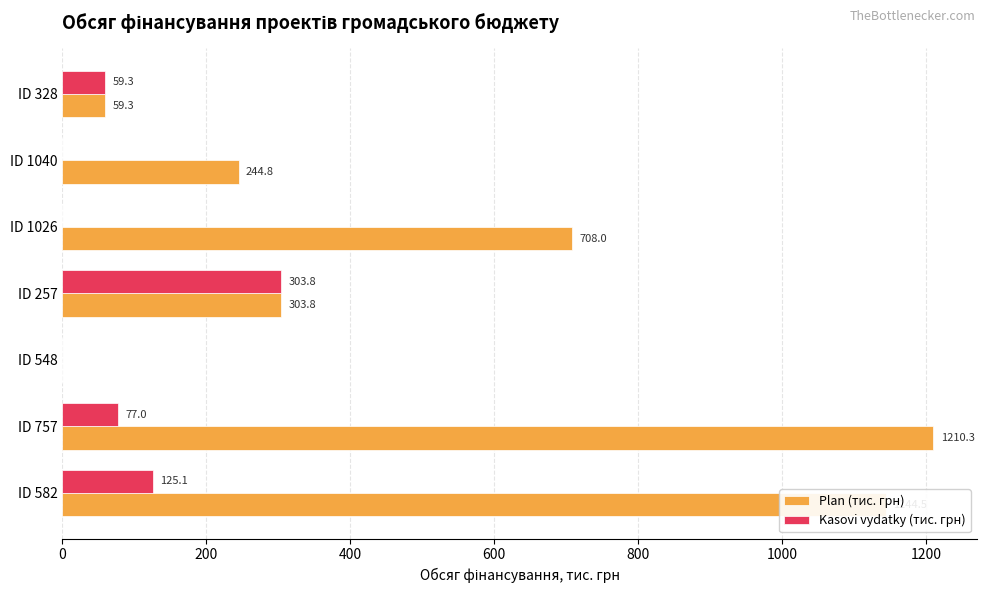

What is the sum of all Plan (тис. грн) values?

3670.7